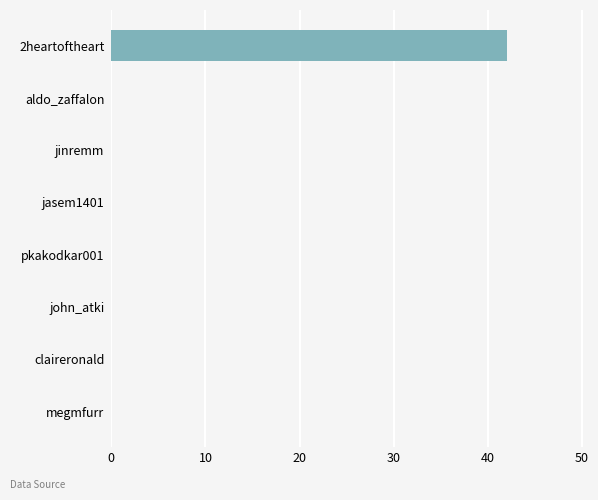

Reading top to bottom, extract all data points from this chart.

2heartoftheart=42	aldo_zaffalon=0	jinremm=0	jasem1401=0	pkakodkar001=0	john_atki=0	claireronald=0	megmfurr=0